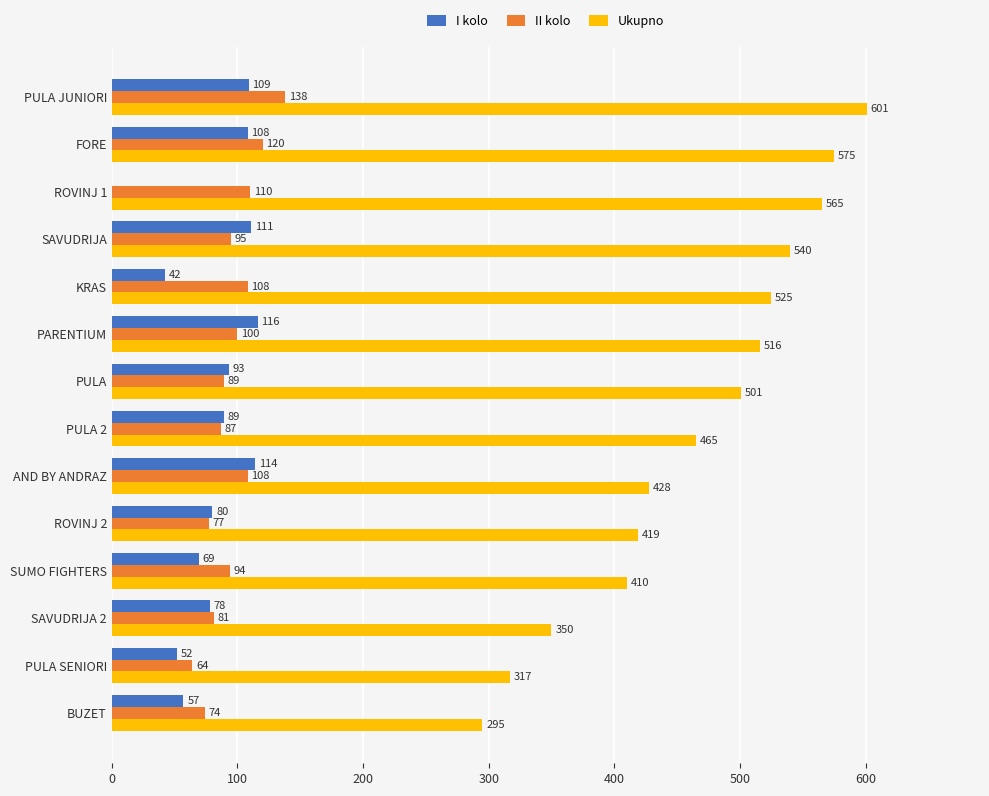

Is it true that Ukupno equals 417 at BUZET?

False